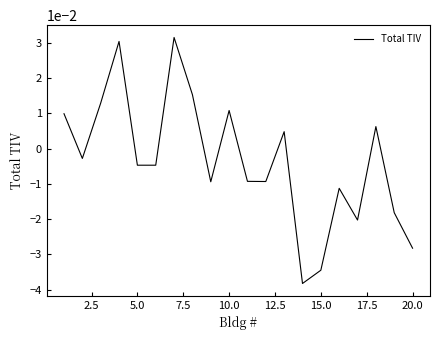

Is this an area chart (filled region under the line)?

No